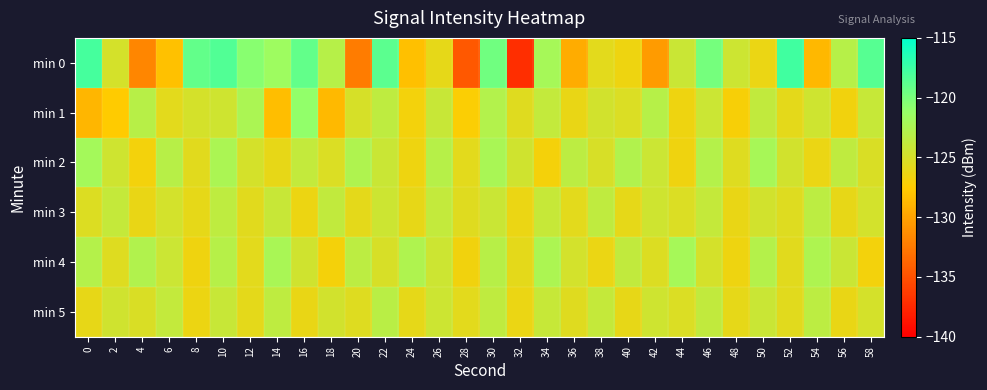

Reading left to right, transcribe all the data shown in this chart.

min 0: 0=-117.9	2=-124.9	4=-131.8	6=-128.2	8=-119.0	10=-118.3	12=-120.6	14=-121.6	16=-119.1	18=-123.1	20=-132.3	22=-118.7	24=-128.2	26=-126.0	28=-134.6	30=-119.6	32=-137.1	34=-122.1	36=-129.4	38=-125.8	40=-126.4	42=-130.5	44=-124.2	46=-119.8	48=-124.4	50=-126.3	52=-117.6	54=-128.7	56=-123.1	58=-118.5
min 1: 0=-128.8	2=-127.6	4=-123.2	6=-125.8	8=-124.9	10=-124.5	12=-122.4	14=-128.3	16=-121.0	18=-128.6	20=-125.0	22=-123.5	24=-126.8	26=-124.1	28=-127.3	30=-122.9	32=-125.6	34=-123.8	36=-126.2	38=-124.7	40=-125.3	42=-123.1	44=-126.5	46=-124.3	48=-127.1	50=-123.7	52=-125.9	54=-124.5	56=-126.7	58=-124.0
min 2: 0=-122.0	2=-124.5	4=-126.8	6=-123.2	8=-125.7	10=-122.4	12=-124.9	14=-126.1	16=-123.8	18=-125.3	20=-122.7	22=-124.2	24=-126.5	26=-123.1	28=-125.8	30=-122.3	32=-124.6	34=-126.9	36=-123.4	38=-125.1	40=-122.8	42=-124.3	44=-126.6	46=-123.0	48=-125.5	50=-122.2	52=-124.7	54=-126.3	56=-123.6	58=-125.2
min 3: 0=-125.4	2=-123.9	4=-126.2	6=-124.8	8=-126.0	10=-123.5	12=-125.7	14=-124.1	16=-126.4	18=-123.7	20=-125.9	22=-124.4	24=-126.1	26=-123.8	28=-125.6	30=-124.2	32=-126.3	34=-124.0	36=-125.8	38=-123.6	40=-126.0	42=-124.5	44=-125.3	46=-123.9	48=-126.2	50=-124.7	52=-125.5	54=-123.4	56=-126.1	58=-124.8
min 4: 0=-123.0	2=-125.5	4=-122.8	6=-124.3	8=-126.6	10=-123.1	12=-125.8	14=-122.3	16=-124.6	18=-126.9	20=-123.4	22=-125.1	24=-122.7	26=-124.4	28=-126.7	30=-123.2	32=-125.9	34=-122.5	36=-124.8	38=-126.3	40=-123.7	42=-125.4	44=-122.1	46=-124.9	48=-126.5	50=-123.0	52=-125.7	54=-122.6	56=-124.2	58=-126.8
min 5: 0=-126.1	2=-124.6	4=-125.2	6=-123.8	8=-126.4	10=-124.1	12=-125.9	14=-123.5	16=-126.2	18=-124.7	20=-125.5	22=-123.3	24=-126.0	26=-124.4	28=-125.8	30=-123.6	32=-126.3	34=-124.0	36=-125.6	38=-123.9	40=-126.1	42=-124.5	44=-125.3	46=-123.7	48=-126.0	50=-124.2	52=-125.7	54=-123.4	56=-126.2	58=-124.9